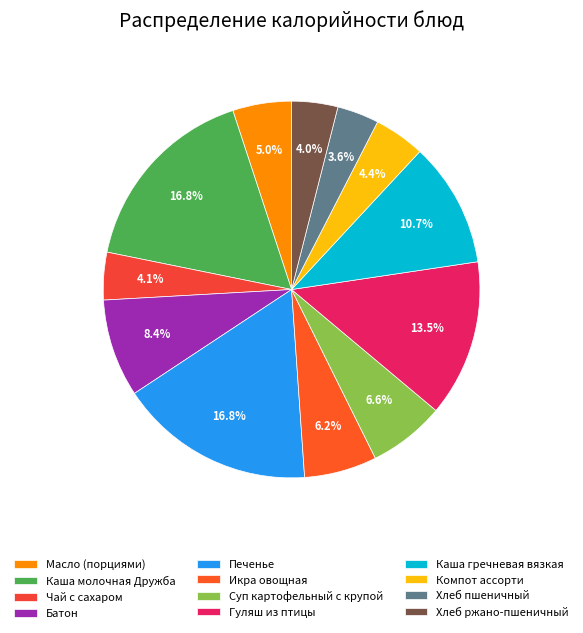

To the nearest percent, what is the average slice percentage?

8%